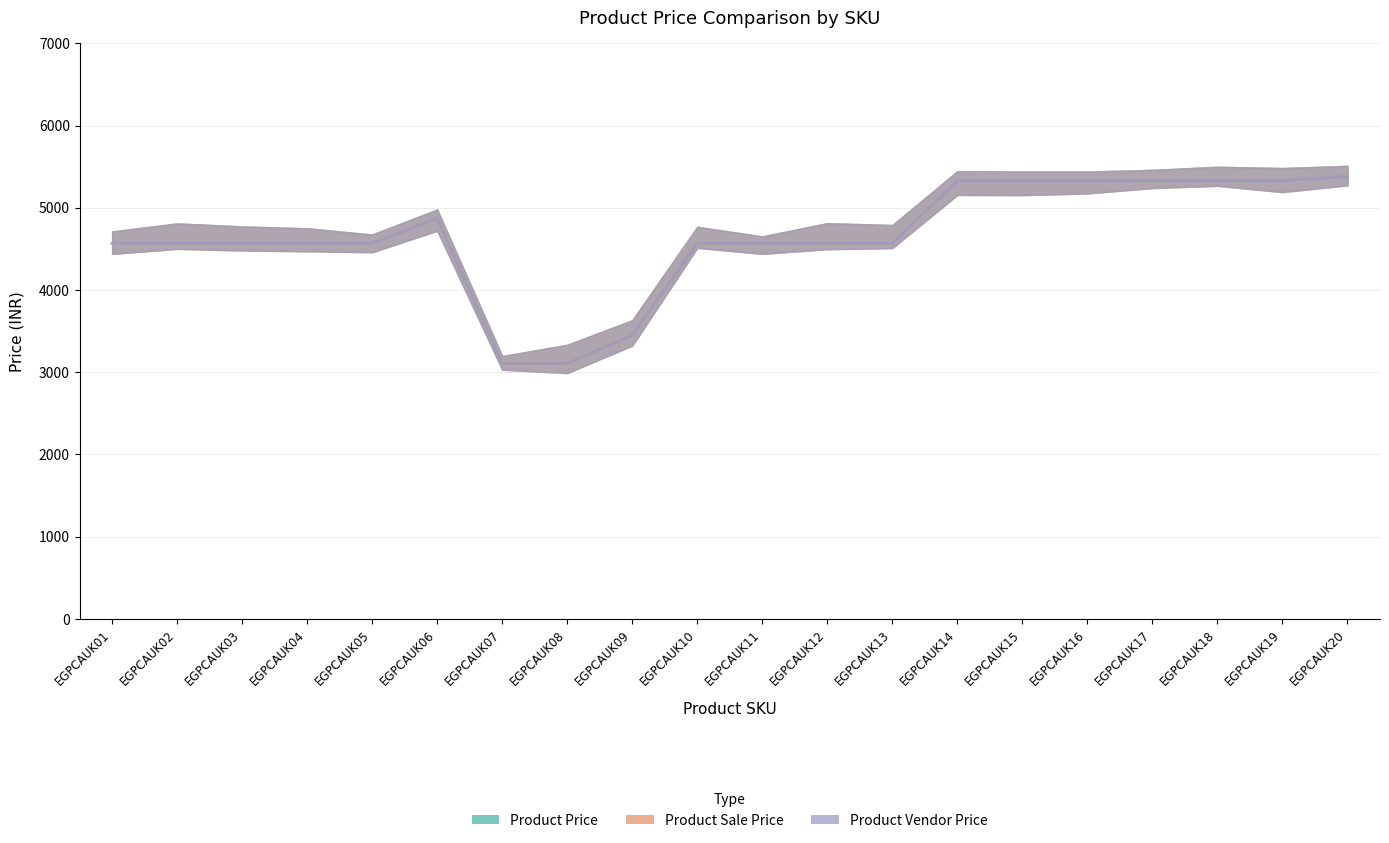

Rank the series by their maximum value, from lowest to highest.

Product Price, Product Sale Price, Product Vendor Price